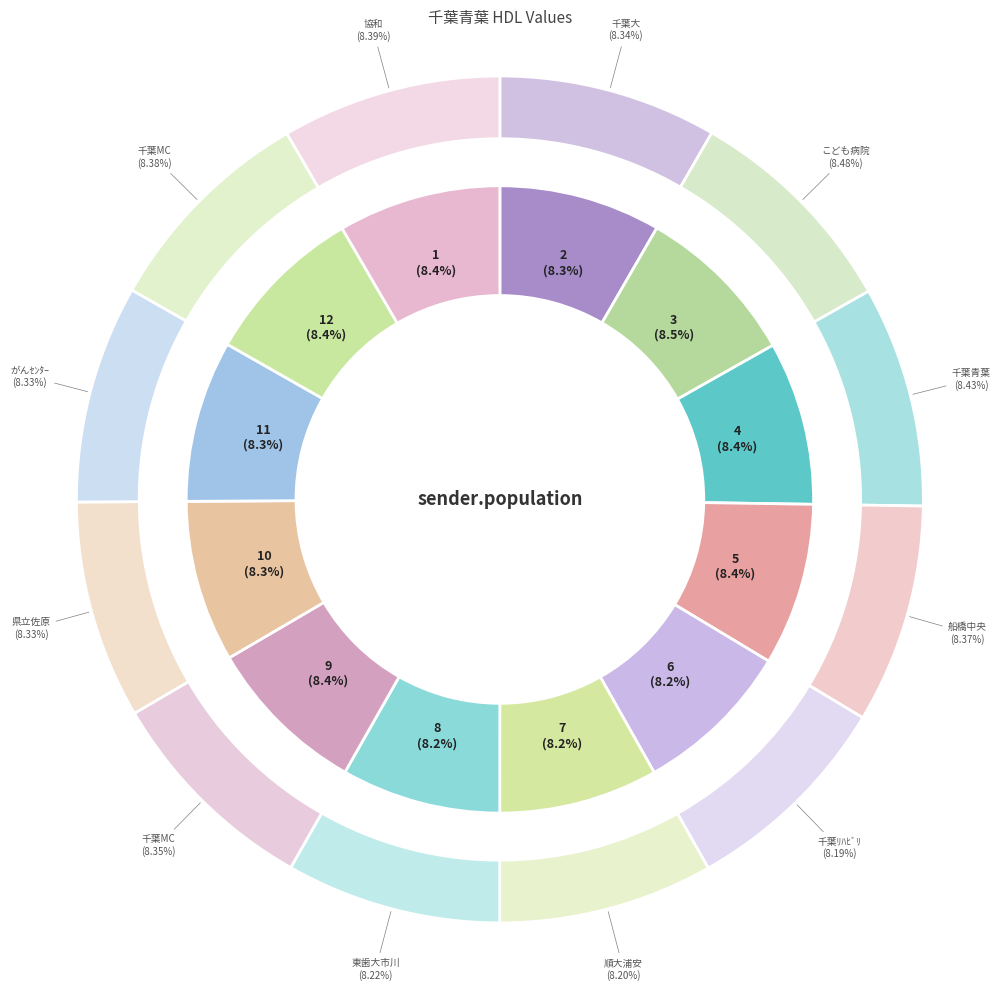

What is the smallest slice in the pie chart?

6